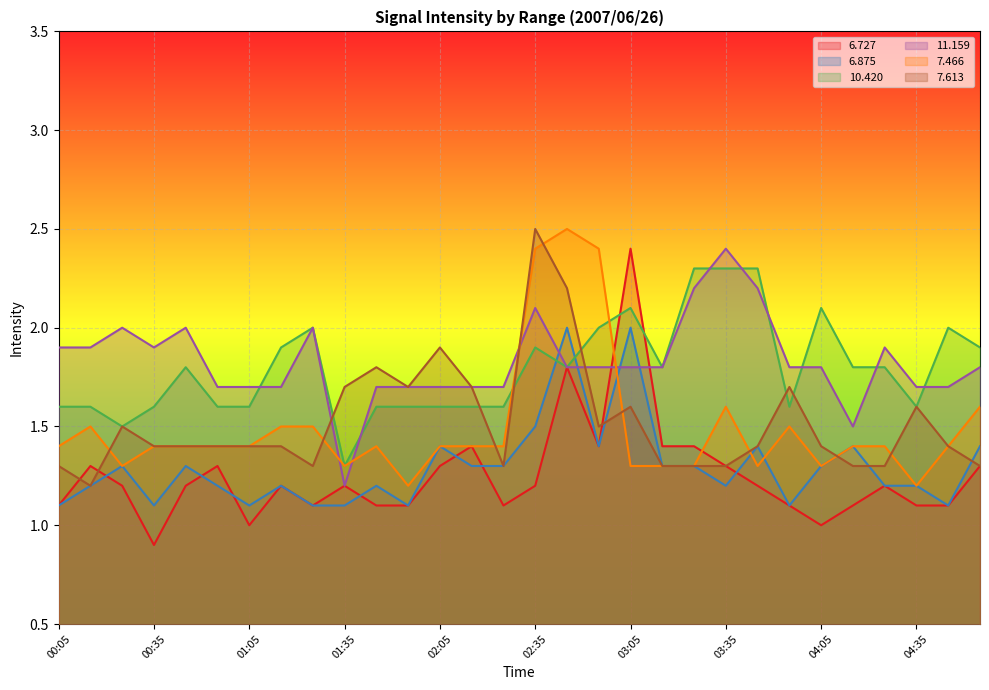

The   6.875 series shows 1.1 at 01:25. True or false?

True